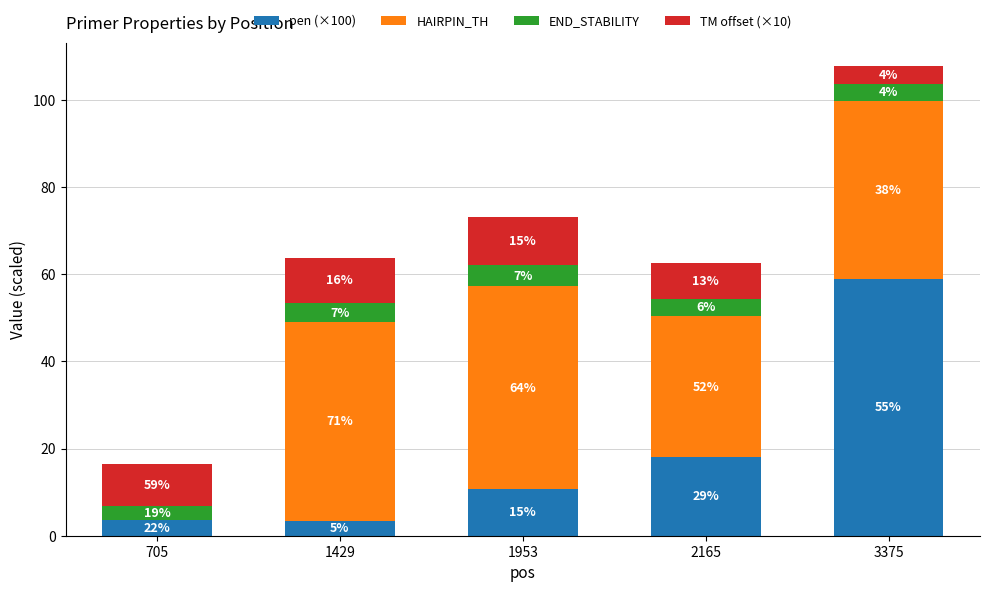

What is the sum of all pen (×100) values?

94.6